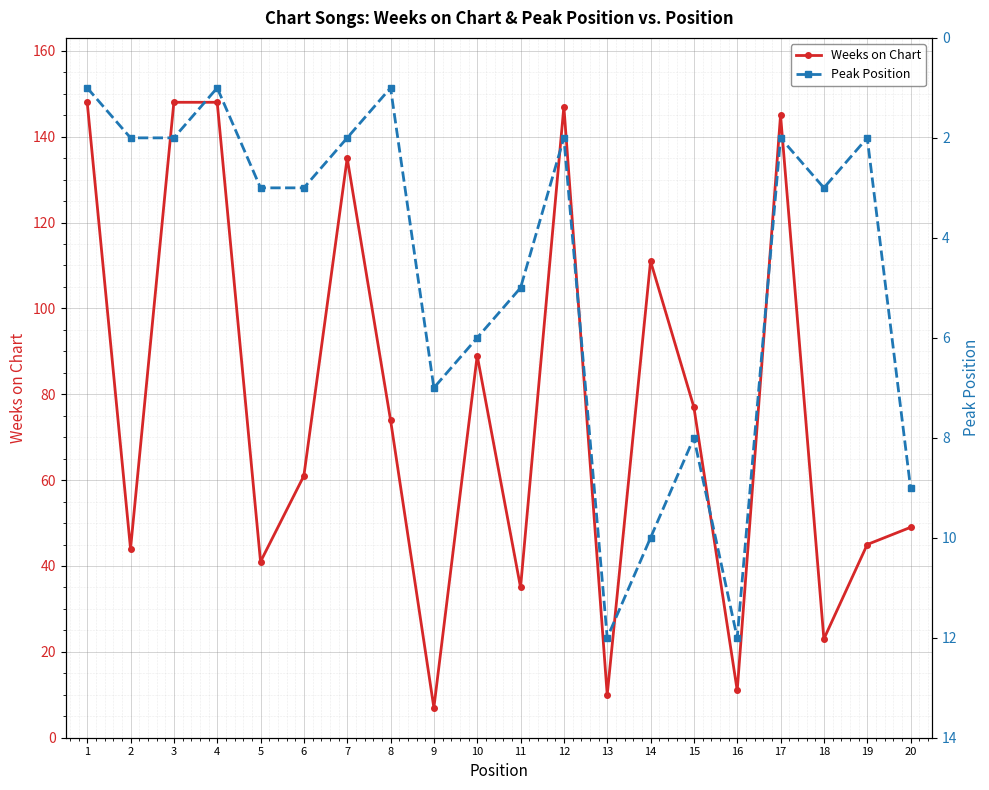

Is it true that Weeks on Chart equals 2 at 16?

False